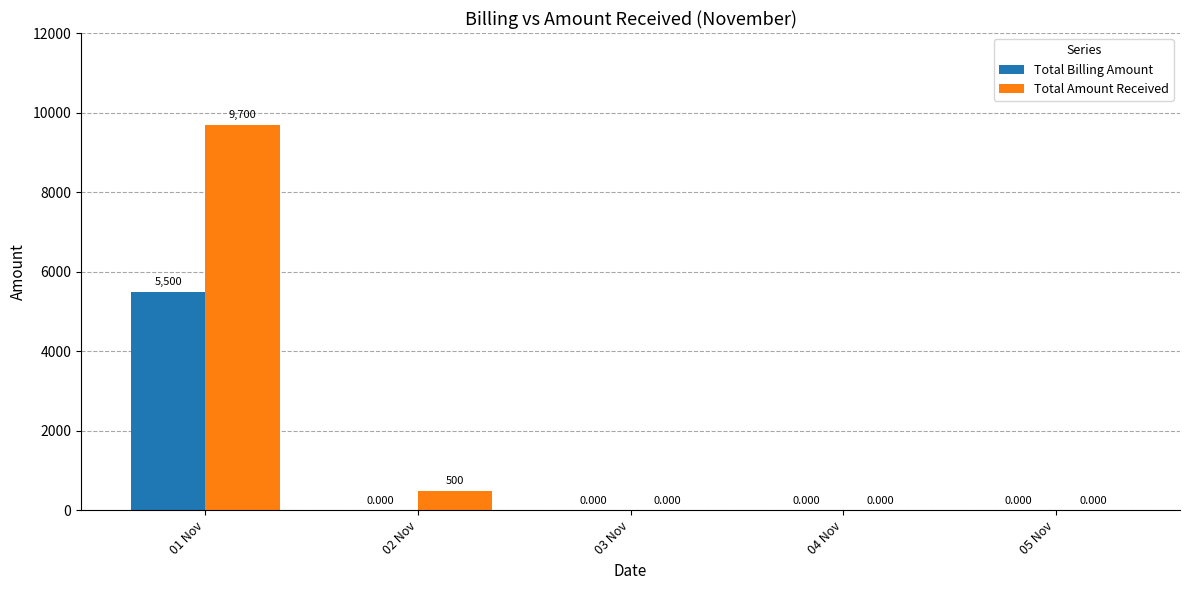

Reading left to right, transcribe all the data shown in this chart.

Total Billing Amount: 5500	0	0	0	0
Total Amount Received: 9700	500	0	0	0